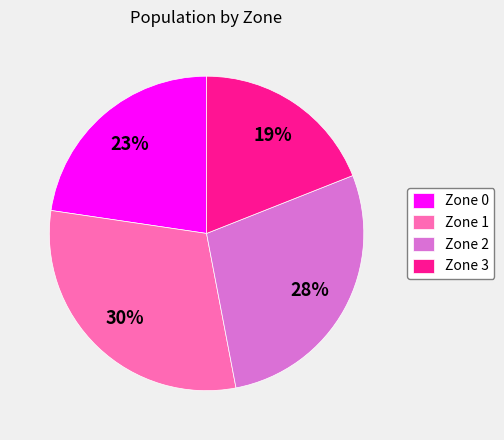

What percentage is the Zone 1 slice, to the nearest percent?

30%